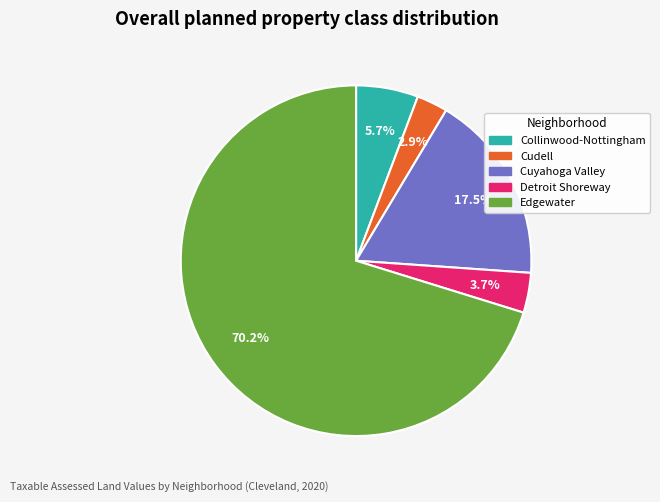

Is there any slice that represents more than half of the pie?

Yes